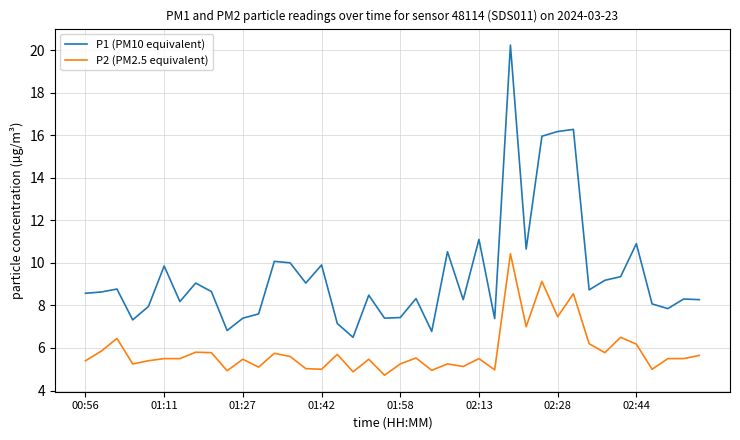

What is the maximum value for P2 (PM2.5 equivalent)?

10.4